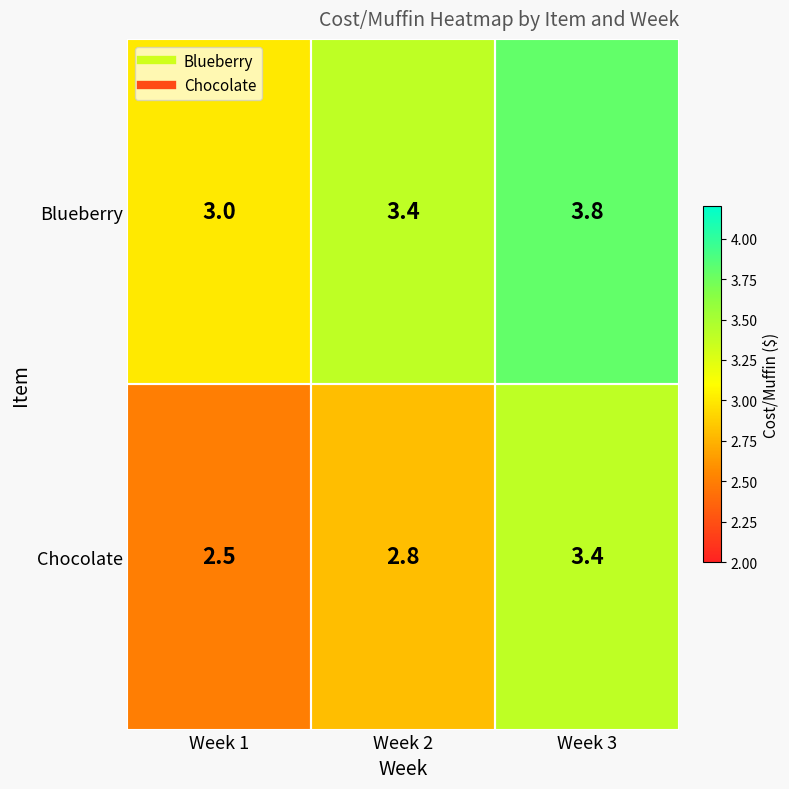

List the series in order of their overall mean, highest first.

Blueberry, Chocolate